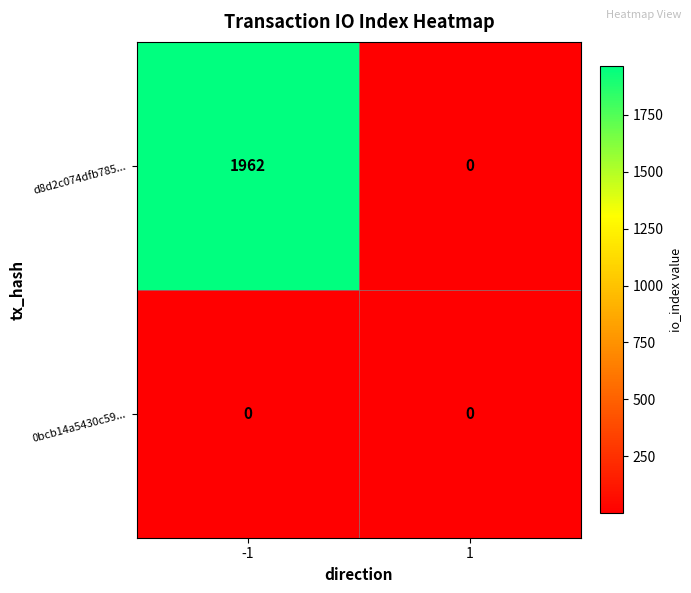

The d8d2c074dfb785... series shows 0 at 1. True or false?

True